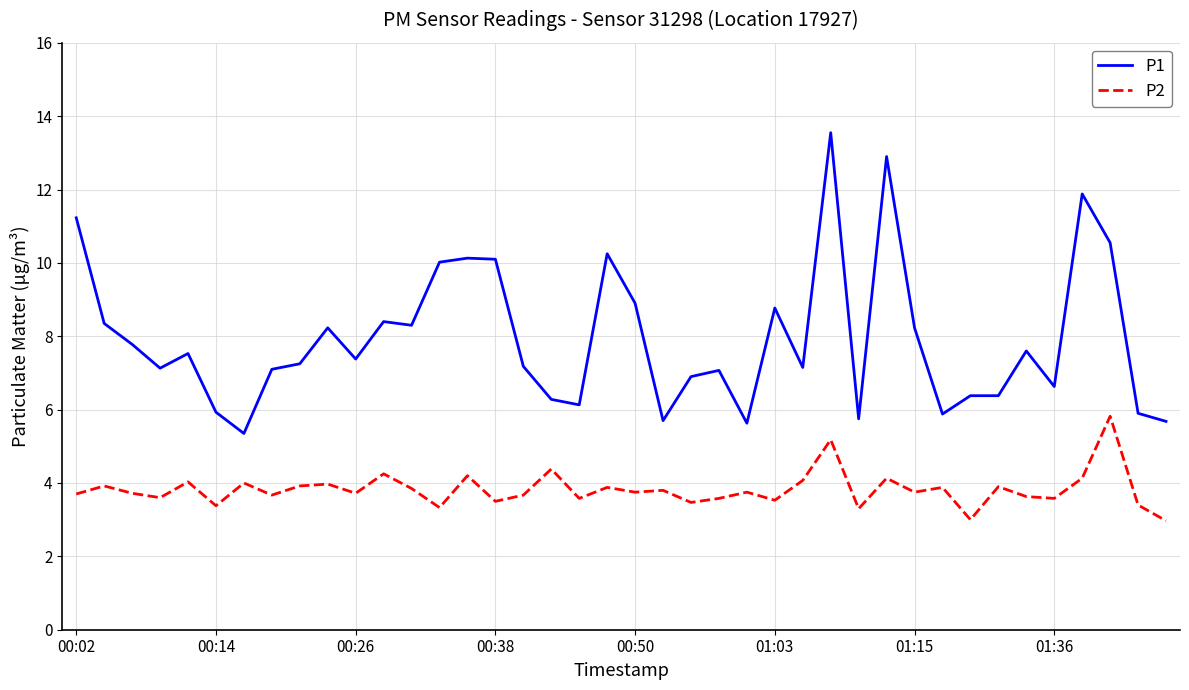

Which series has the largest total across all categories?

P1